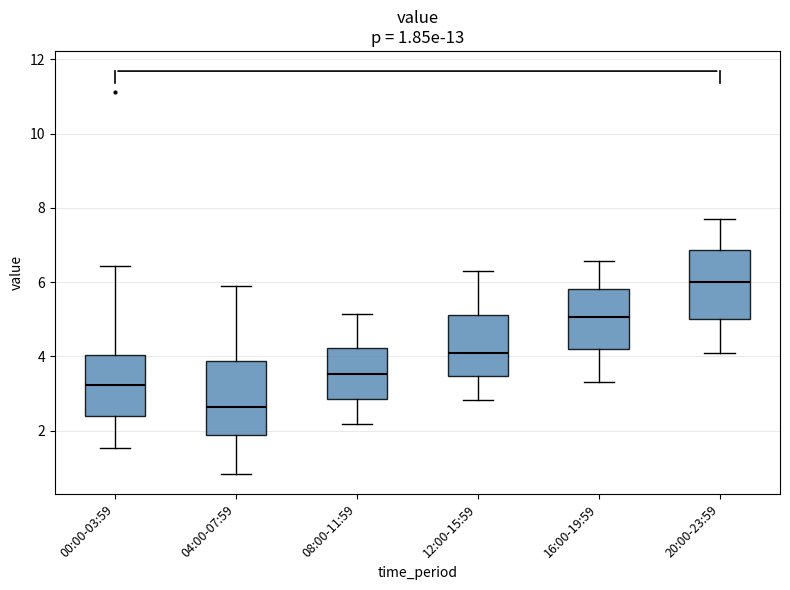

Which box has the highest median line?

20:00-23:59